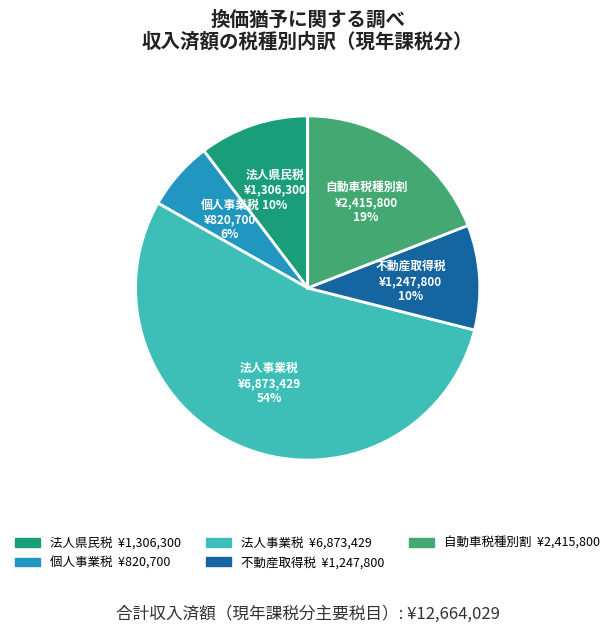

Which has a higher value, 個人事業税 or 法人県民税?

法人県民税